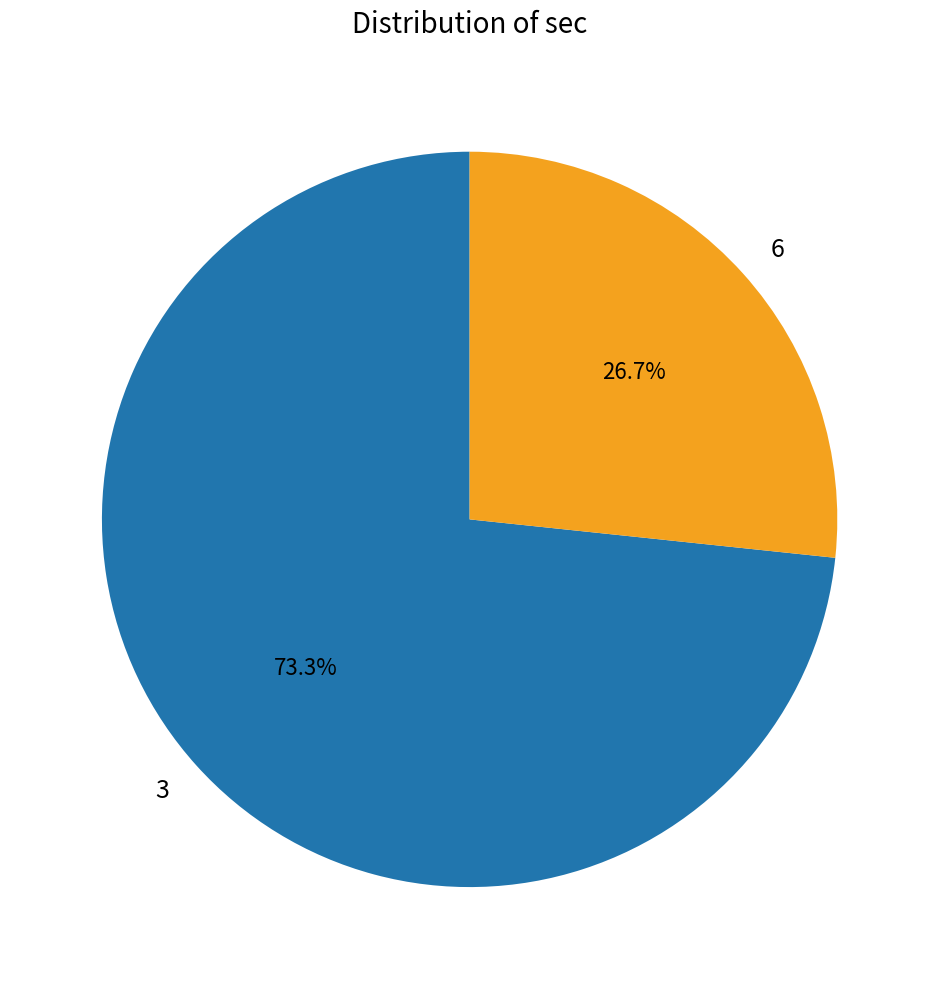

To the nearest percent, what is the difference between the largest and smallest slice percentages?

47%